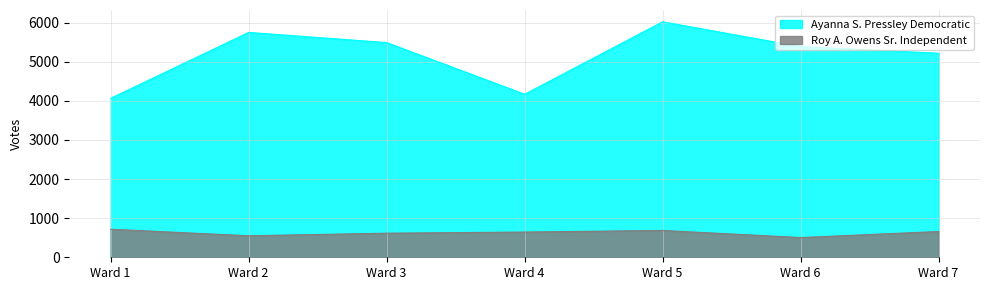

Does the chart have visible grid lines?

Yes